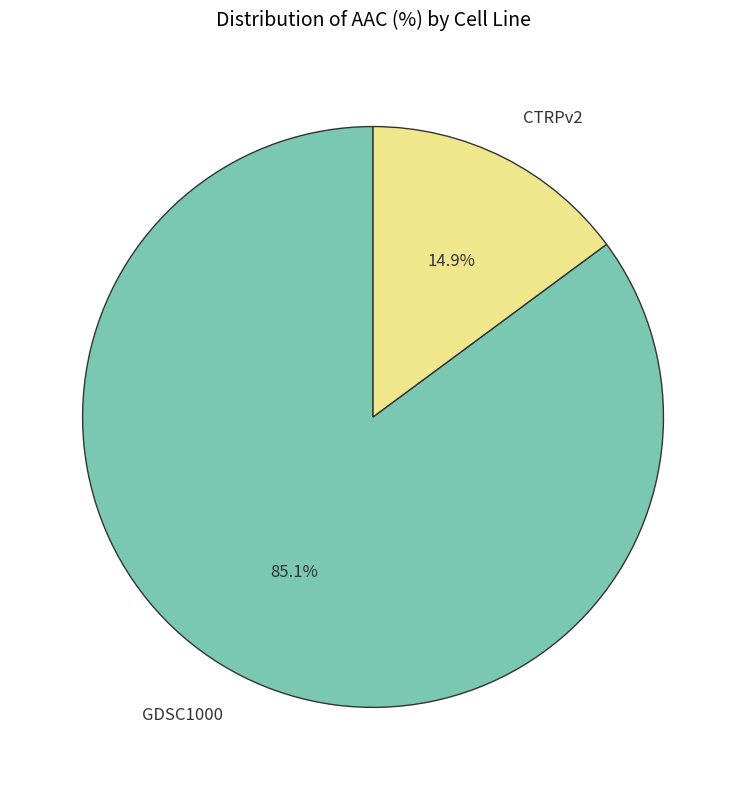

Rank the categories by value from lowest to highest.

CTRPv2, GDSC1000